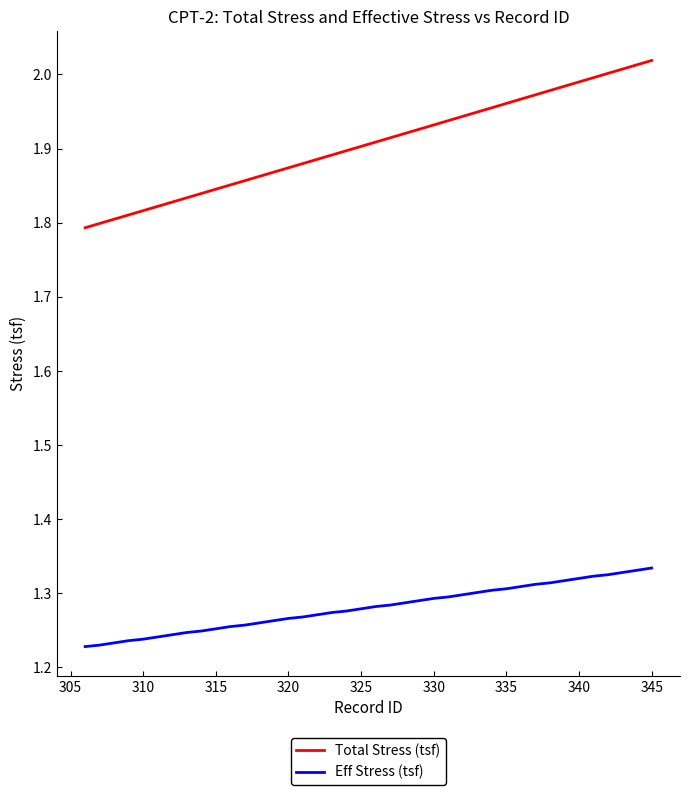

Which series has the largest total across all categories?

Total Stress (tsf)